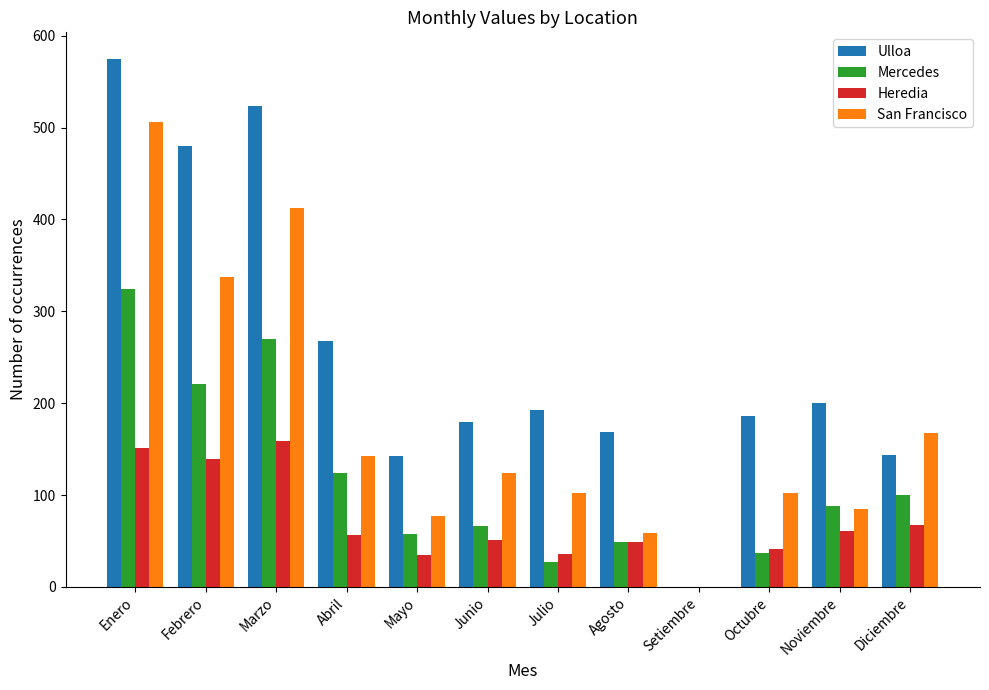

What is the highest value of the San Francisco series?

506